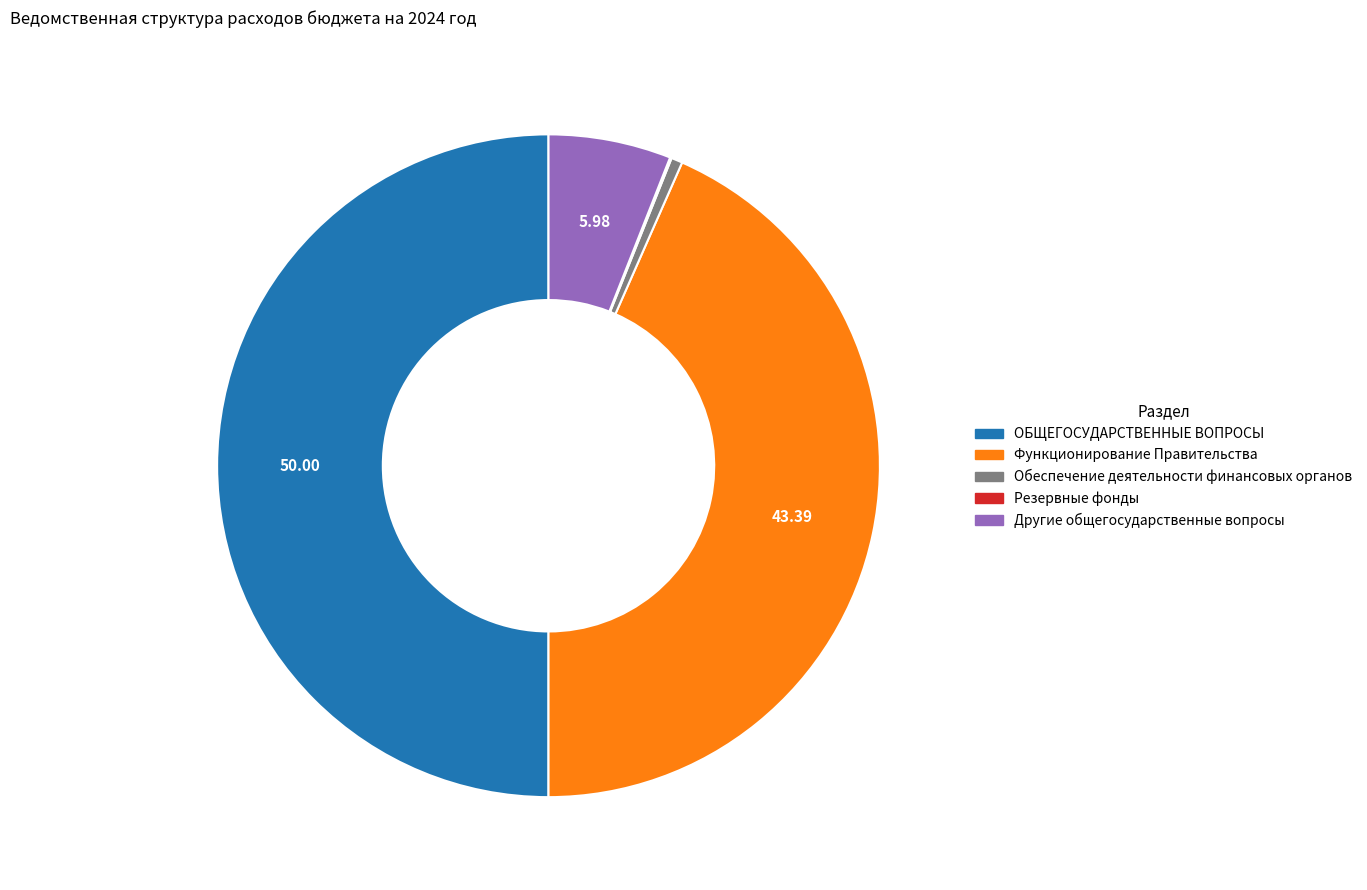

What is the ratio of the value at ОБЩЕГОСУДАРСТВЕННЫЕ ВОПРОСЫ to the value at Другие общегосударственные вопросы?

8.4